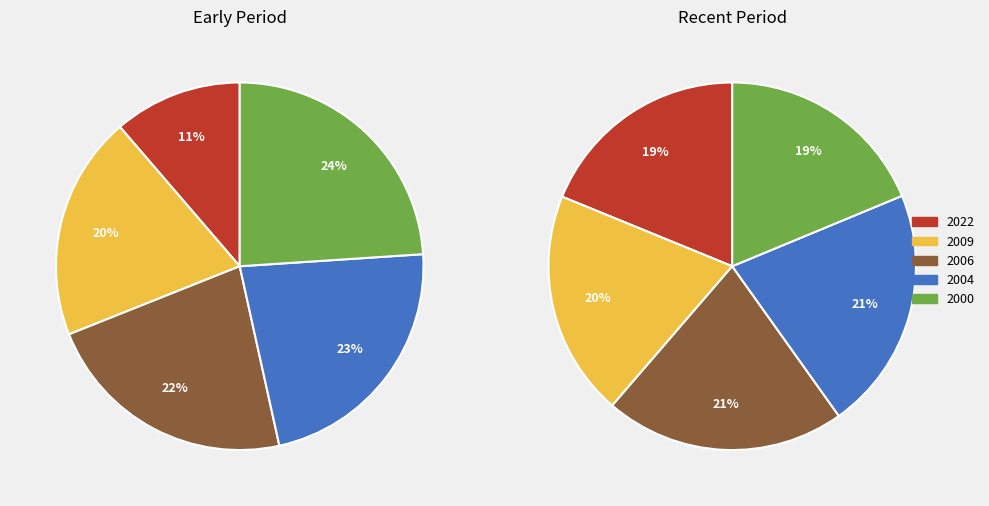

Does any single category account for the majority?

No